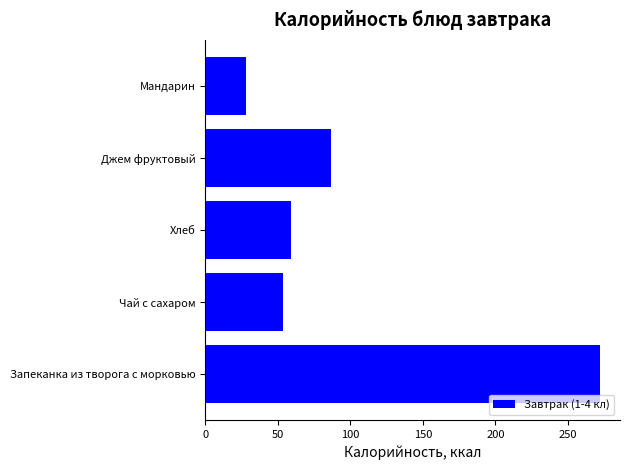

What is the change in value from Запеканка из творога с морковью to Чай с сахаром?

-218.9